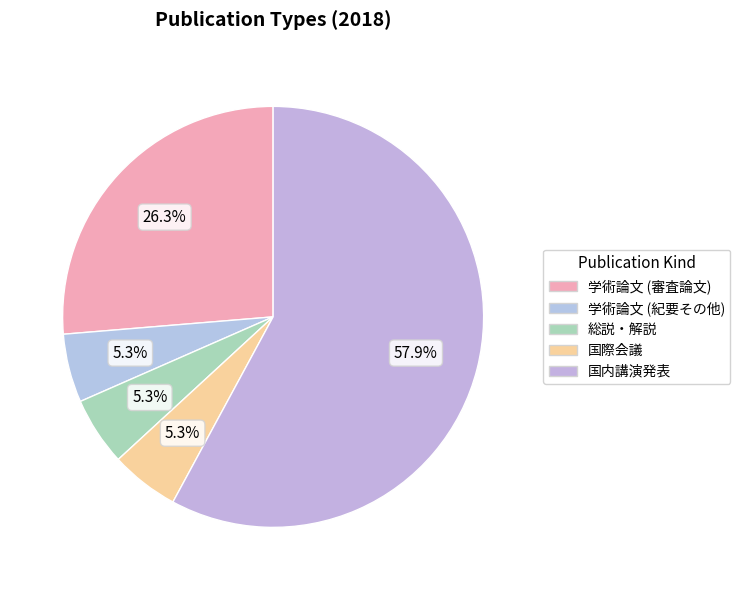

What percentage is the 学術論文 (審査論文) slice, to the nearest percent?

26%